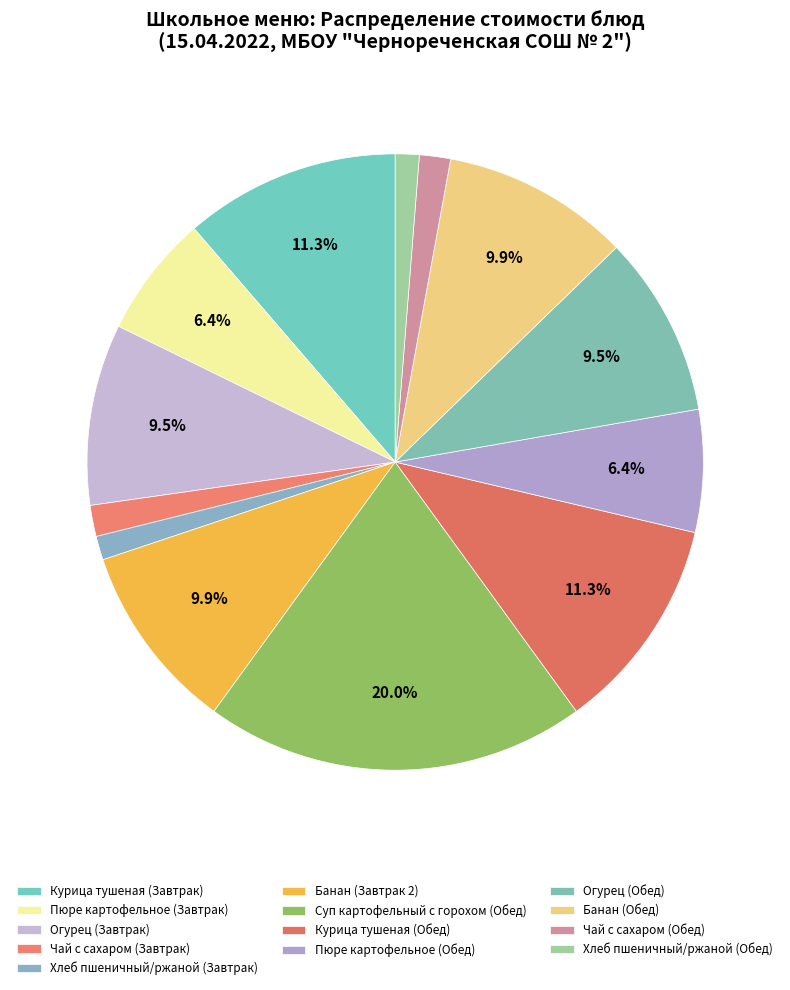

How many segments does this pie chart have?

13